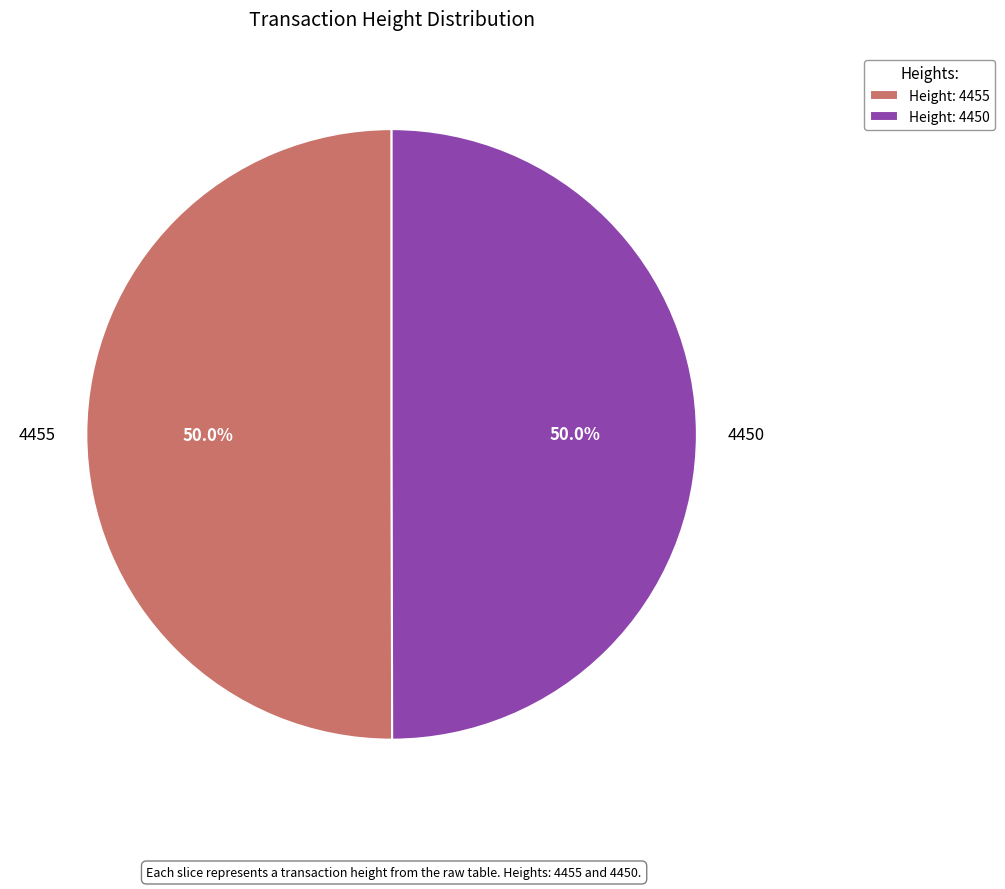

True or false: 4455 accounts for 50% of the total.

True